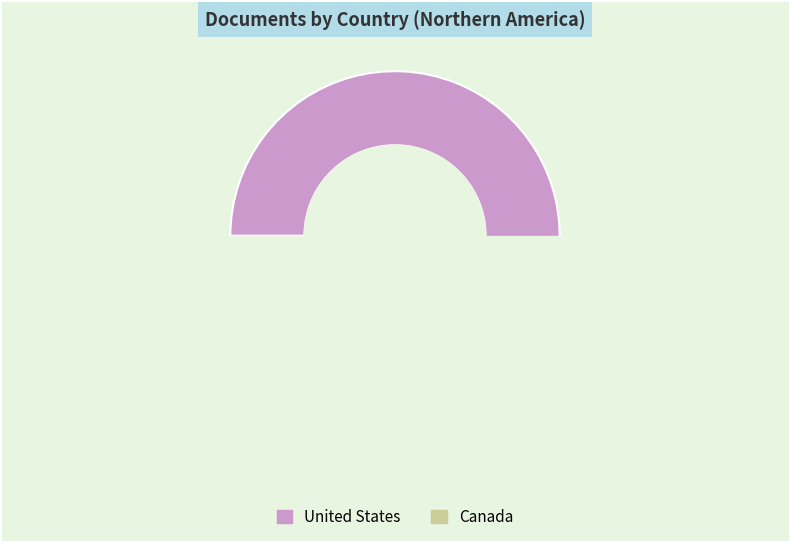

Do United States and Canada together represent more than half of the pie?

Yes